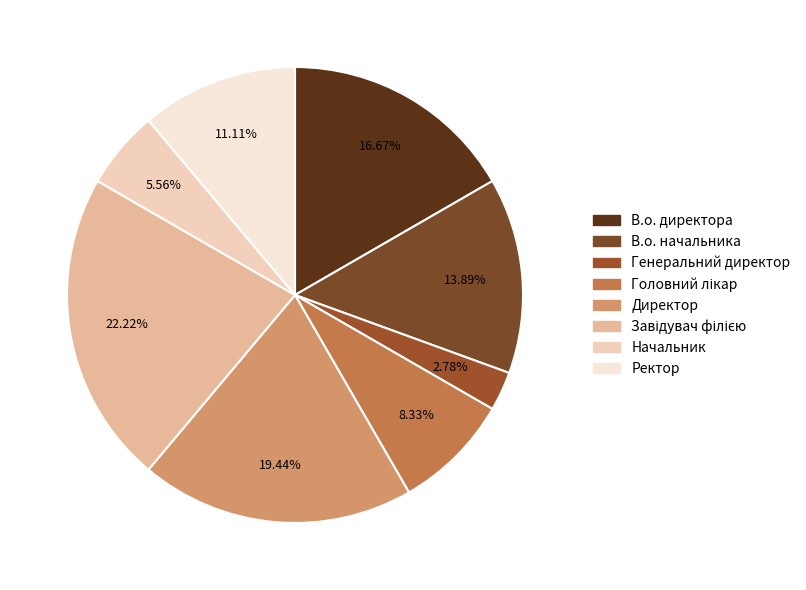

To the nearest percent, what is the average slice percentage?

12%